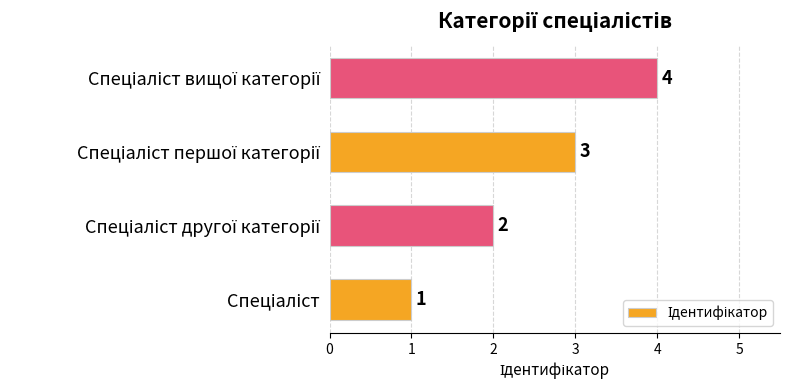

What is the difference between the maximum and minimum values?

3